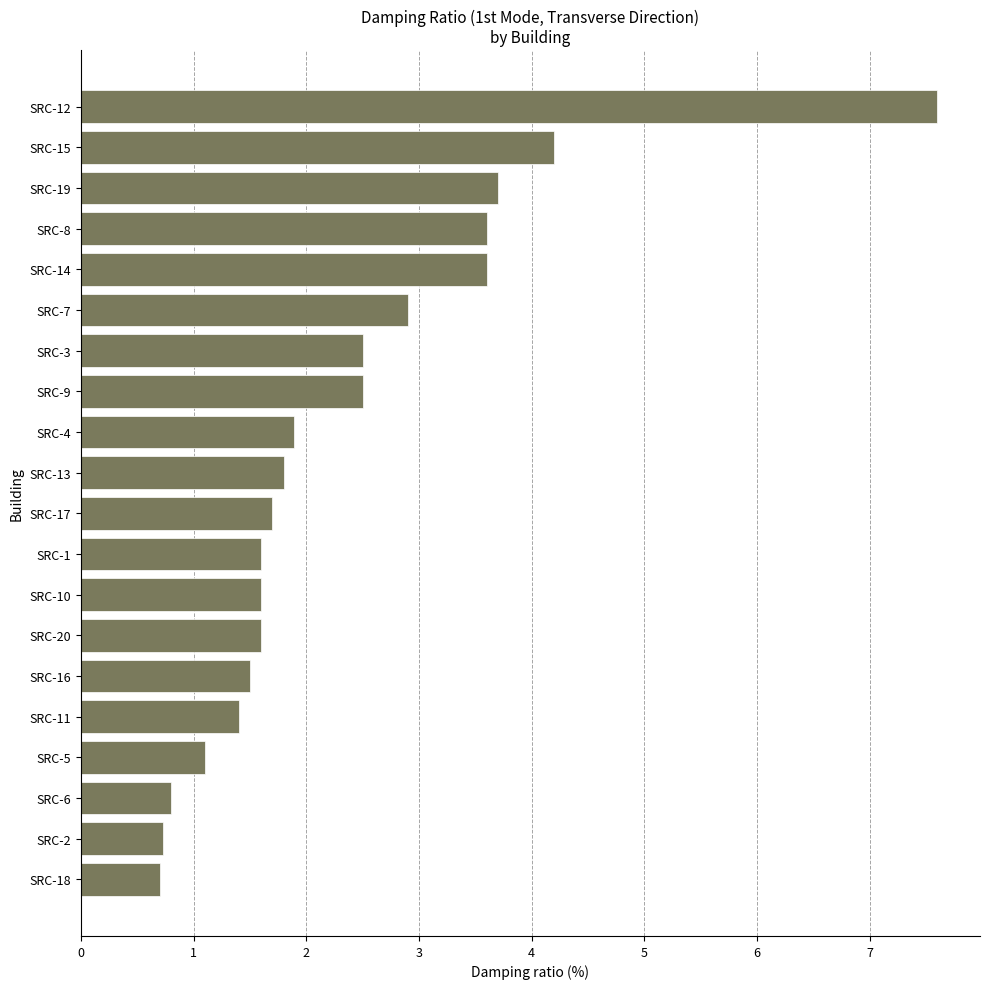

The chart shows a value of 3.9 at SRC-3. True or false?

False